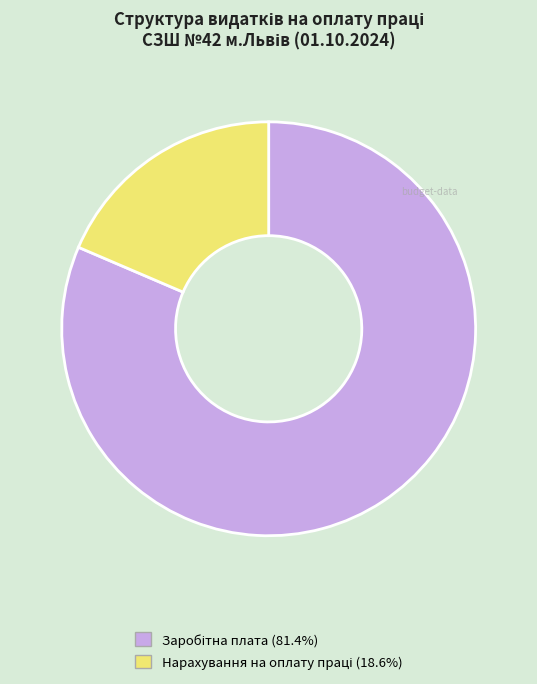

Is there a majority slice in this chart?

Yes